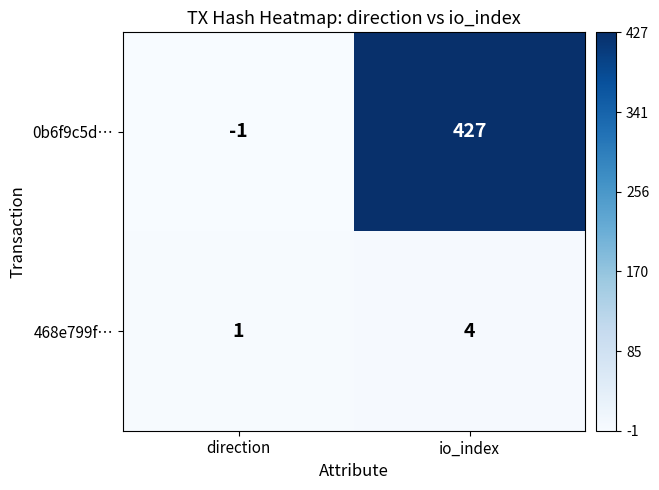

Which series has the widest spread of values?

0b6f9c5d…